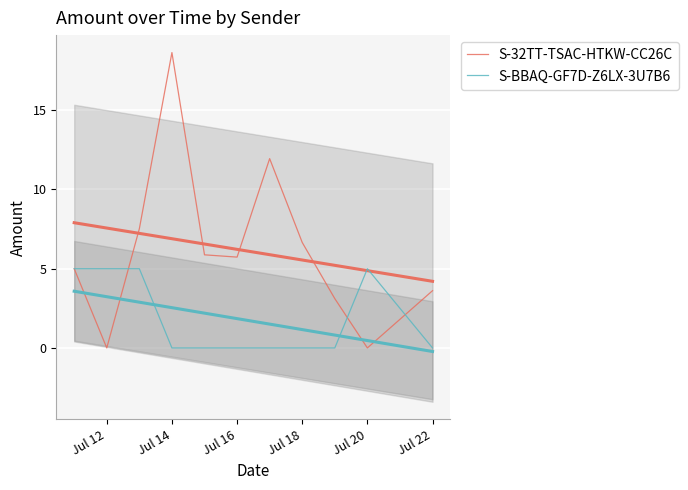

What is the value of the S-32TT-TSAC-HTKW-CC26C point at the 5th from the left?

5.9